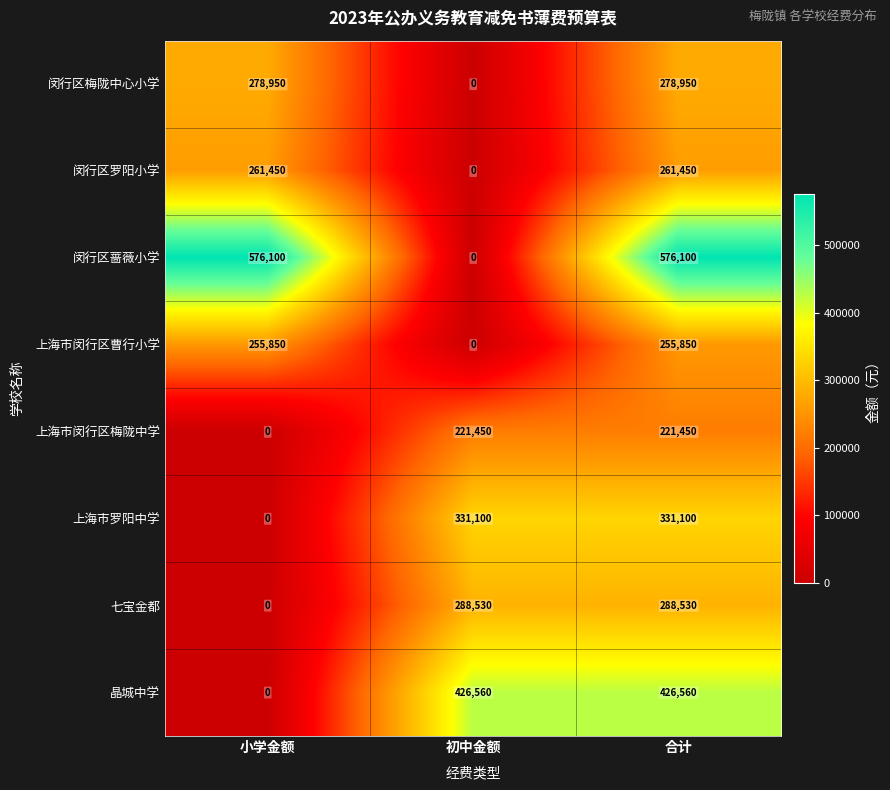

What is the approximate value of 晶城中学 at 合计, to the nearest 50?

426550